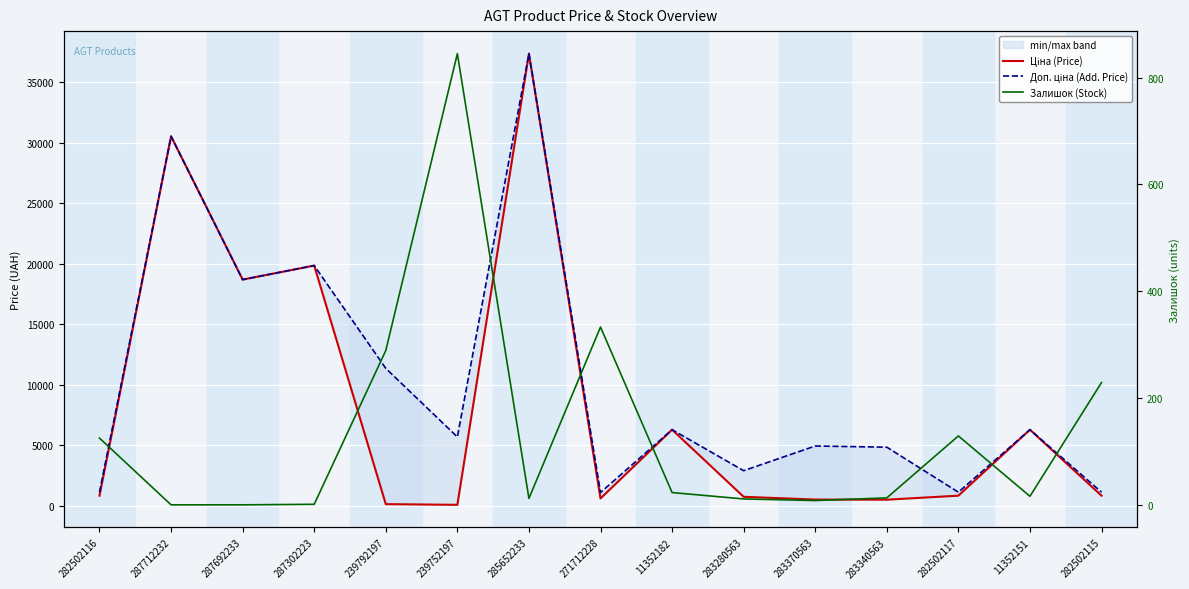

Which series has the largest range (max minus min)?

Ціна (Price)